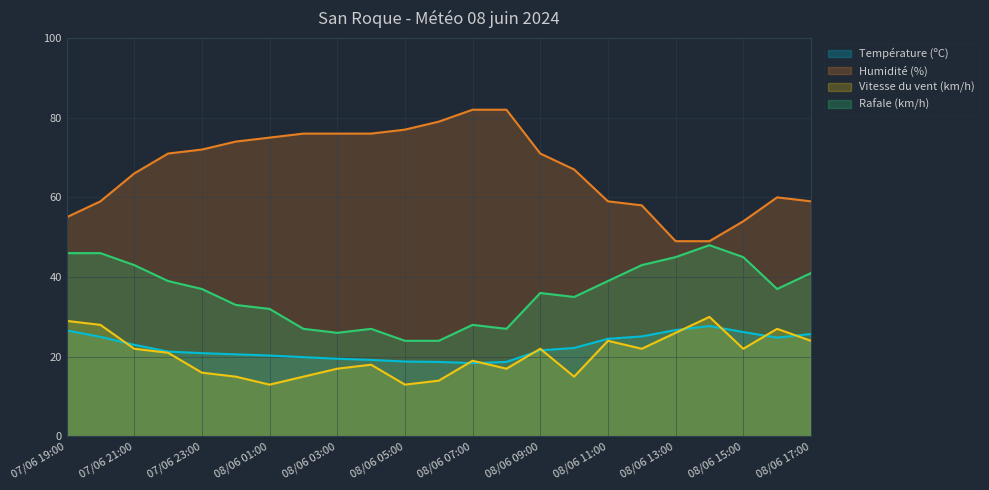

How many values in the Température (ºC) series are below 21?

10